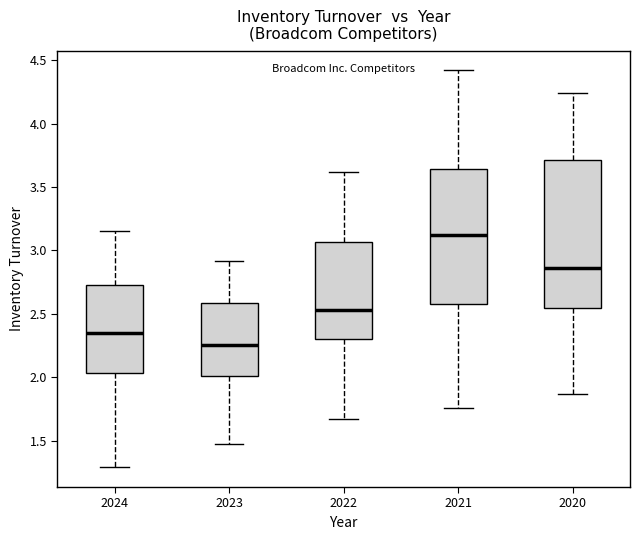

Which box's median line is the lowest?

2023